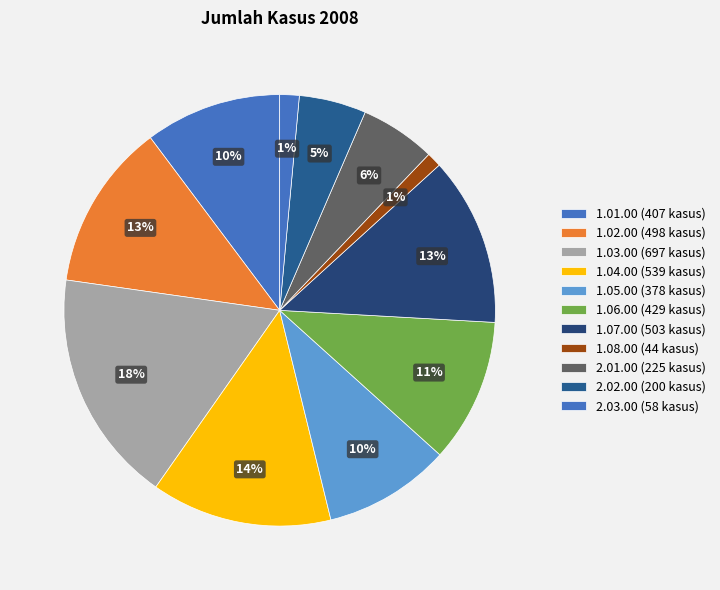

What percentage do 1.03.00 and 1.08.00 together represent?

18.6%